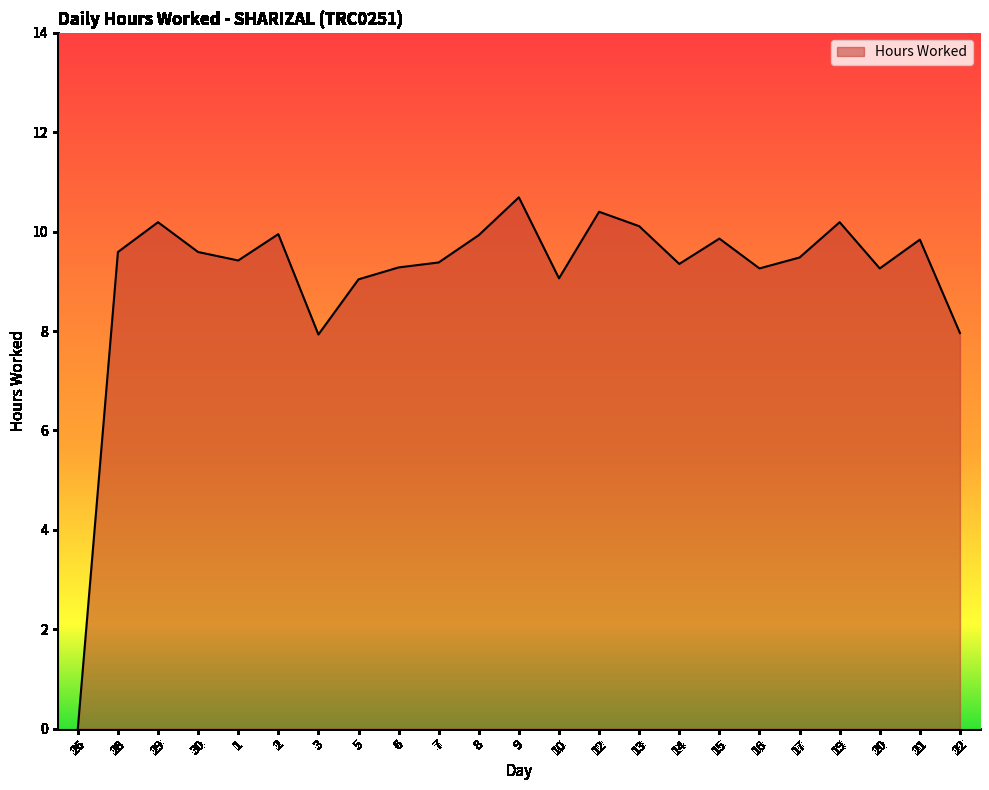

Does the chart display data point markers on the line(s)?

No